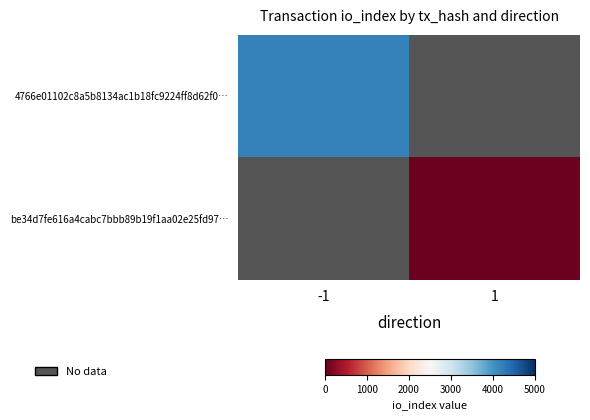

Which category has the lowest value in the be34d7fe616a4cabc7bbb89b19f1aa02e25fd97… series?

-1